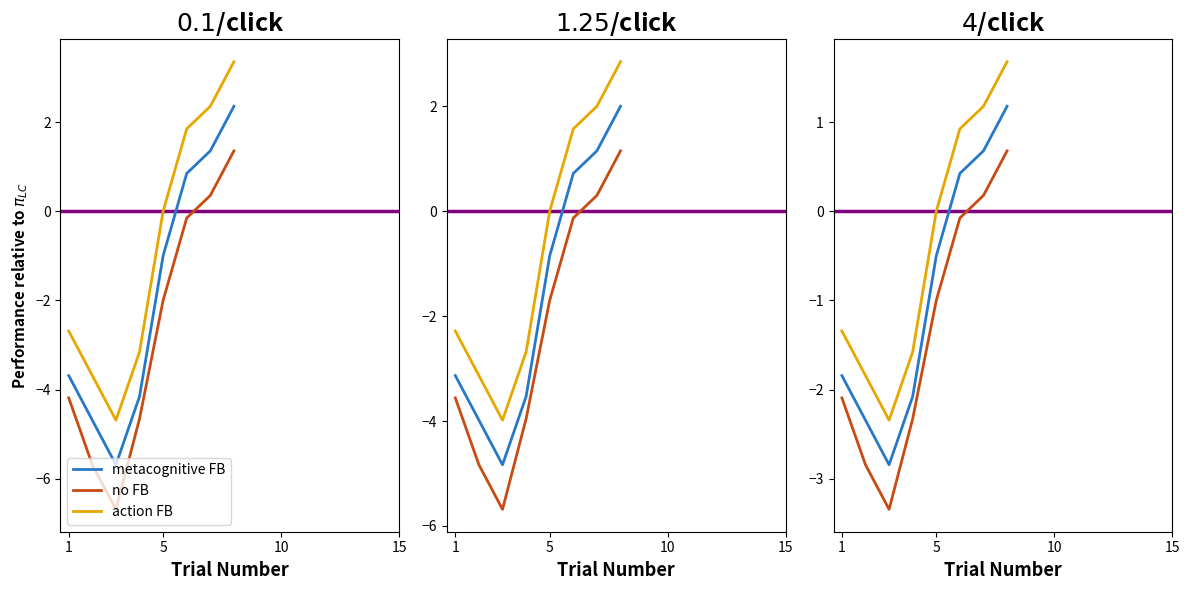

How many lines are shown in the chart?

3